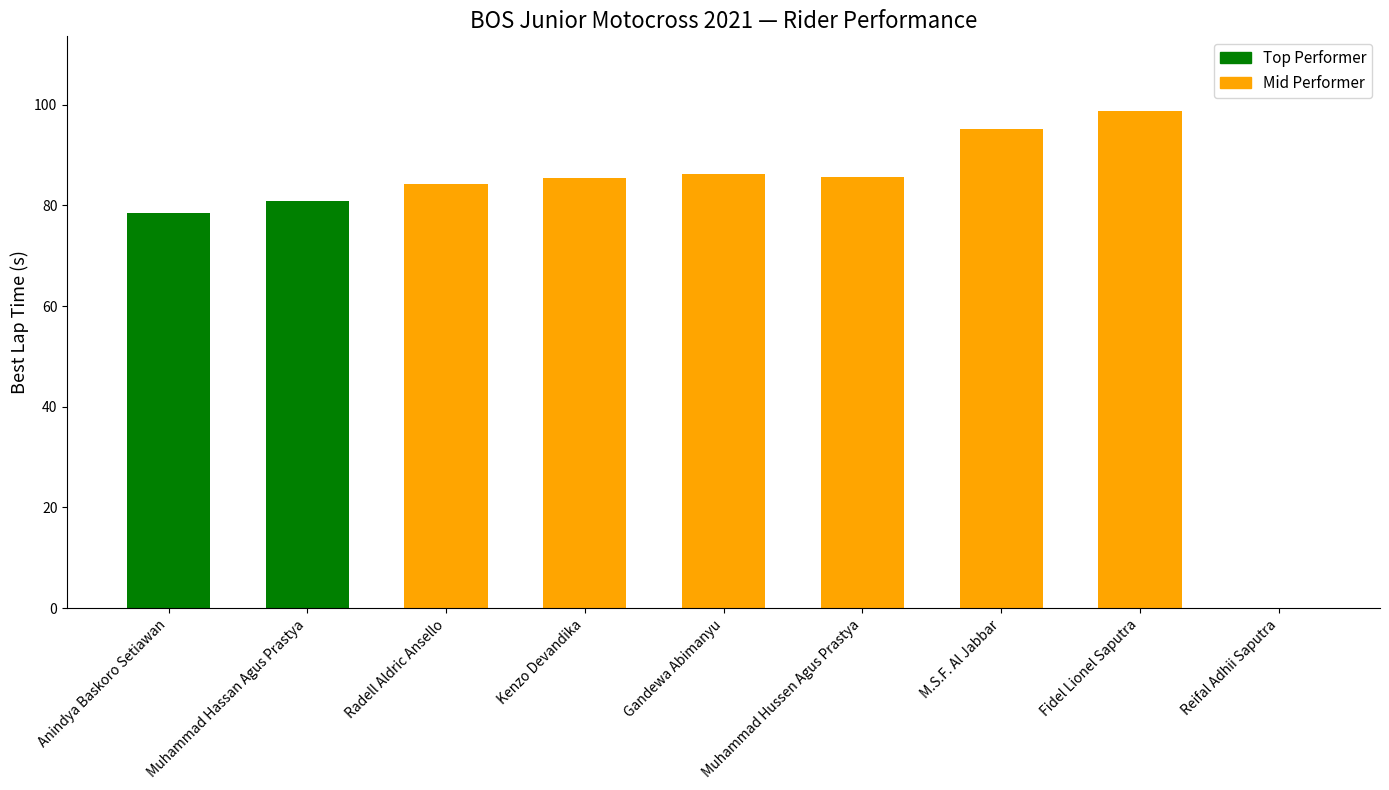

What is the sum of all values?

694.7